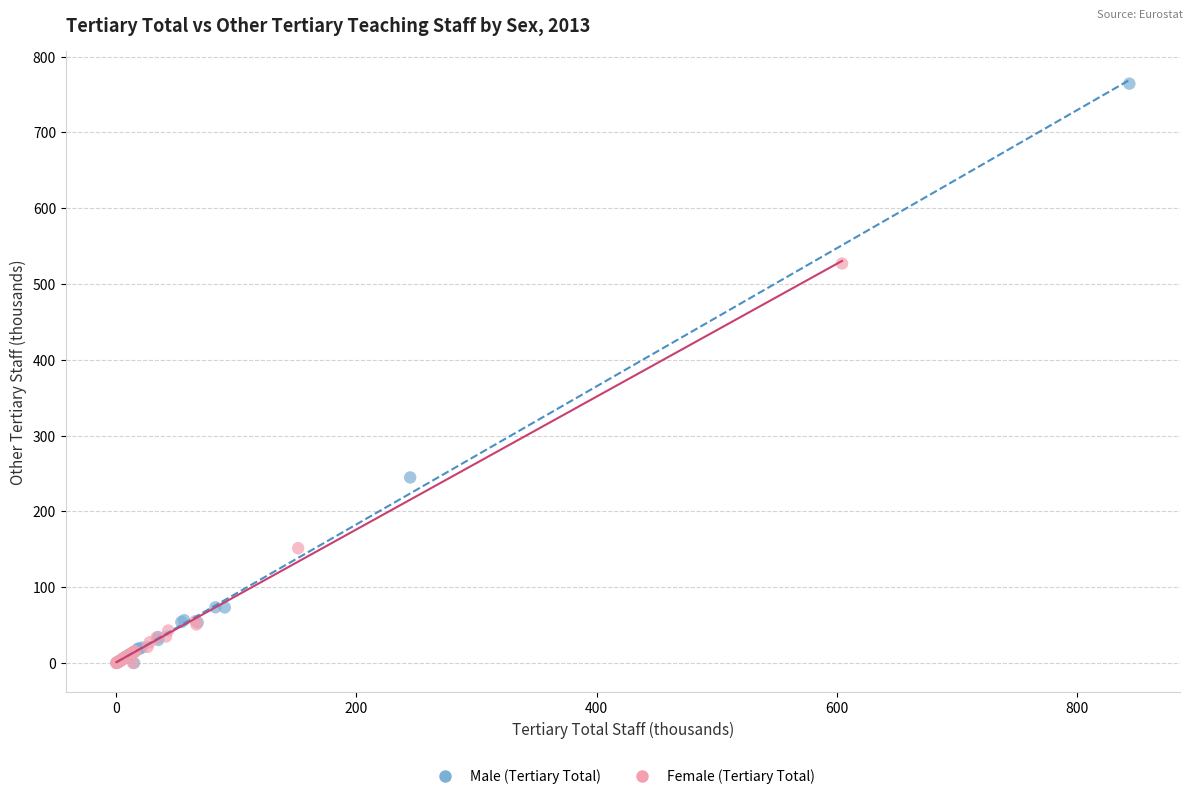

What are all the series names shown in the legend?

Male (Tertiary Total), Female (Tertiary Total)